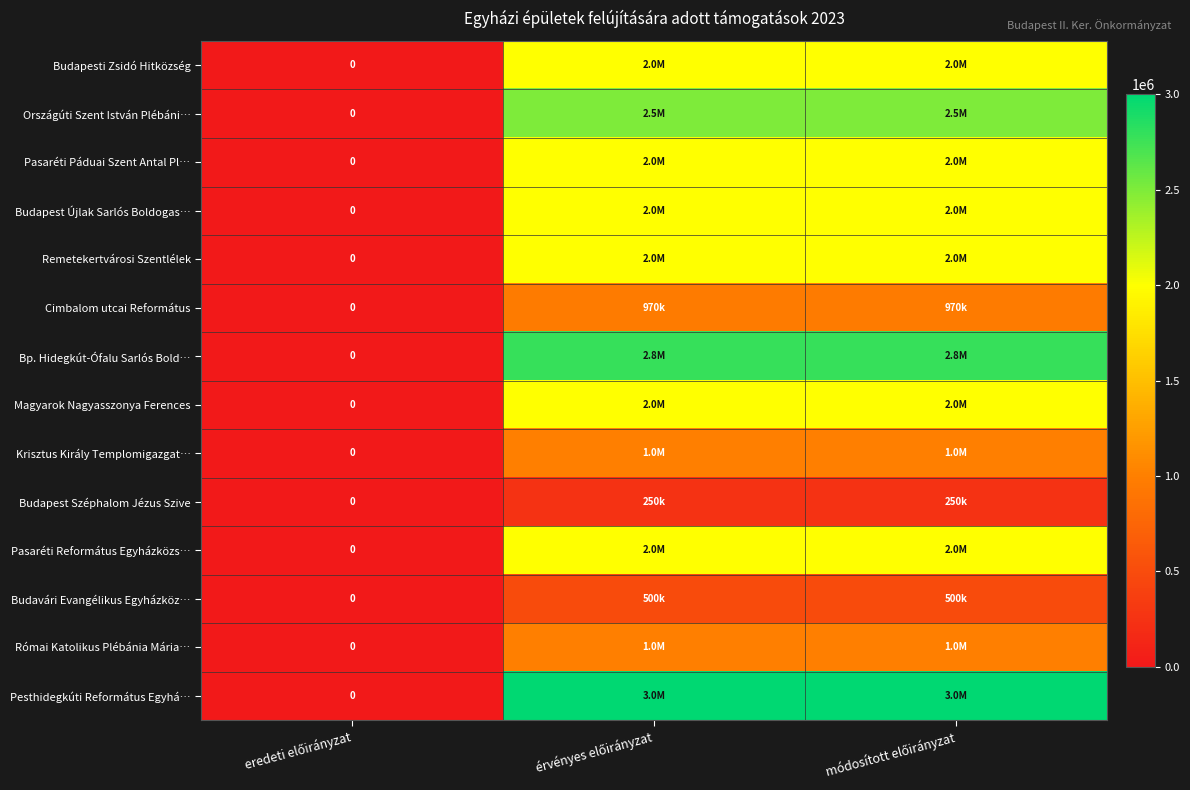

Is it true that Budapest Újlak Sarlós Boldogas… equals 0 at eredeti előirányzat?

True